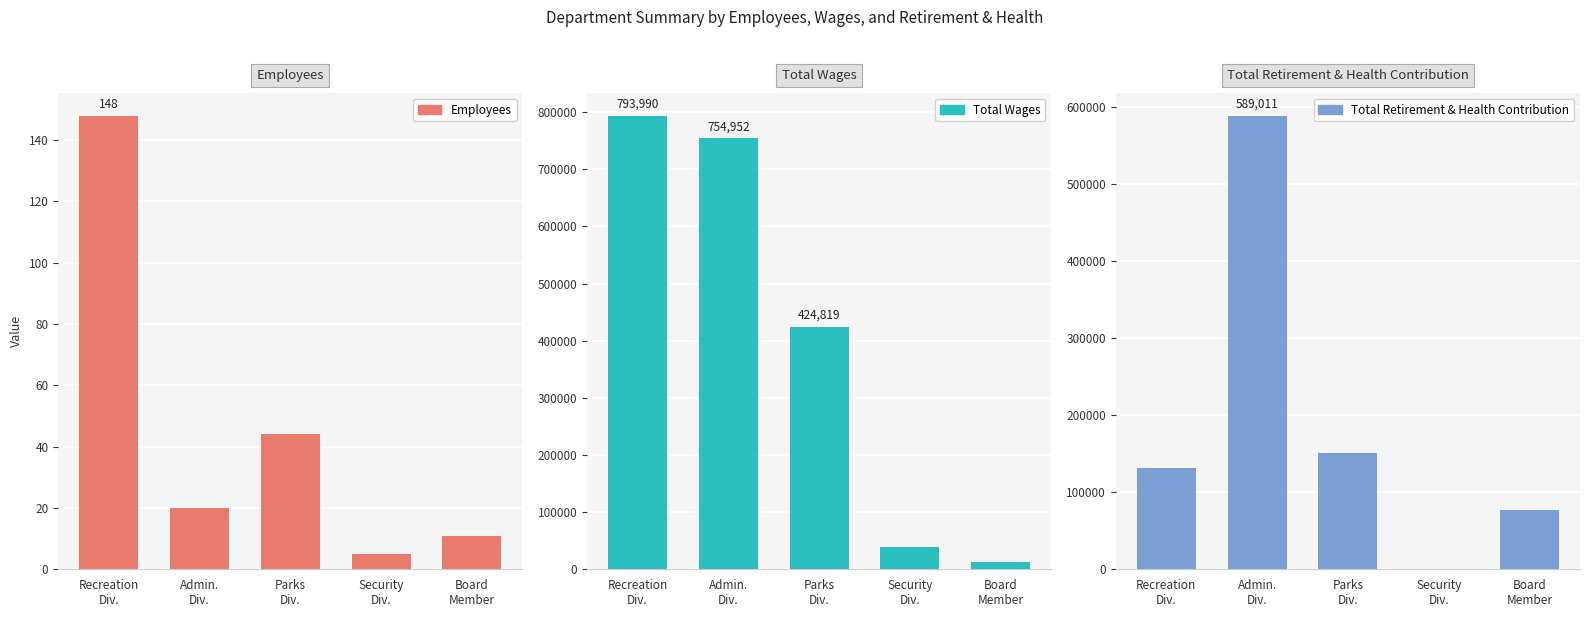

What is the average value of the Total Retirement & Health Contribution series?

189682